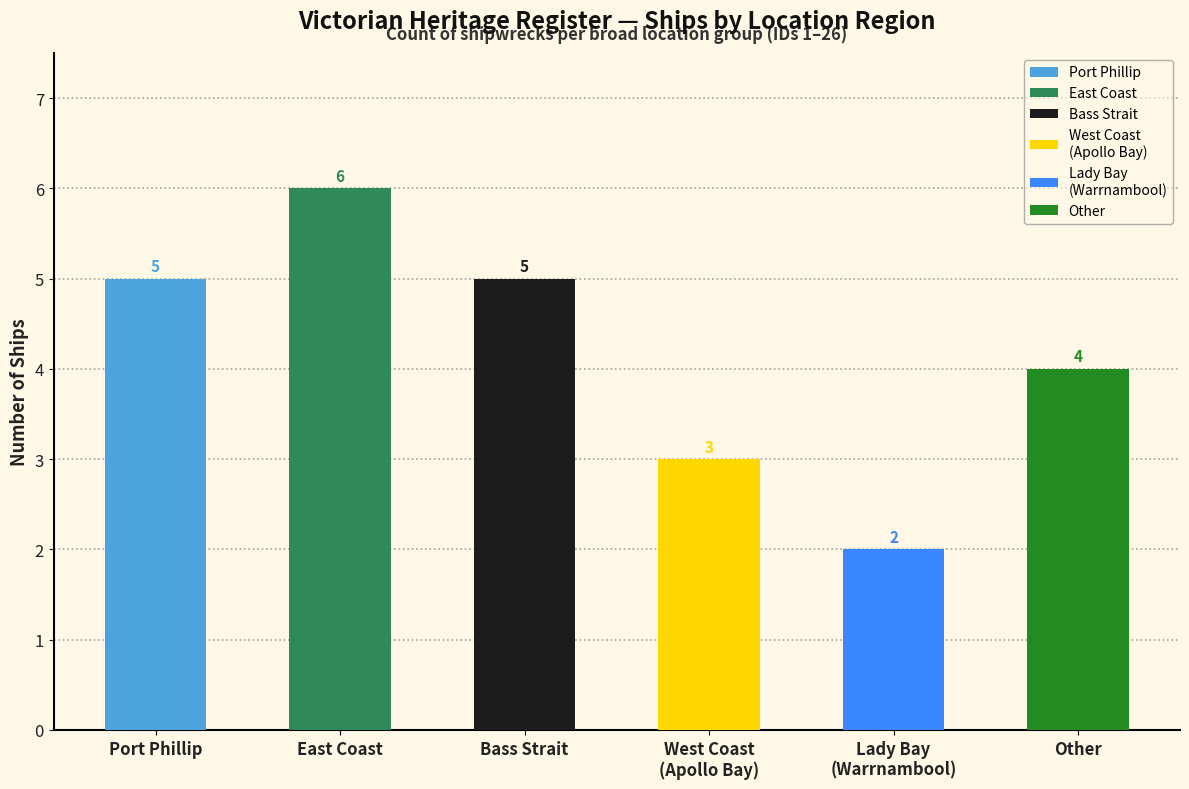

The value at East Coast is 3. True or false?

False